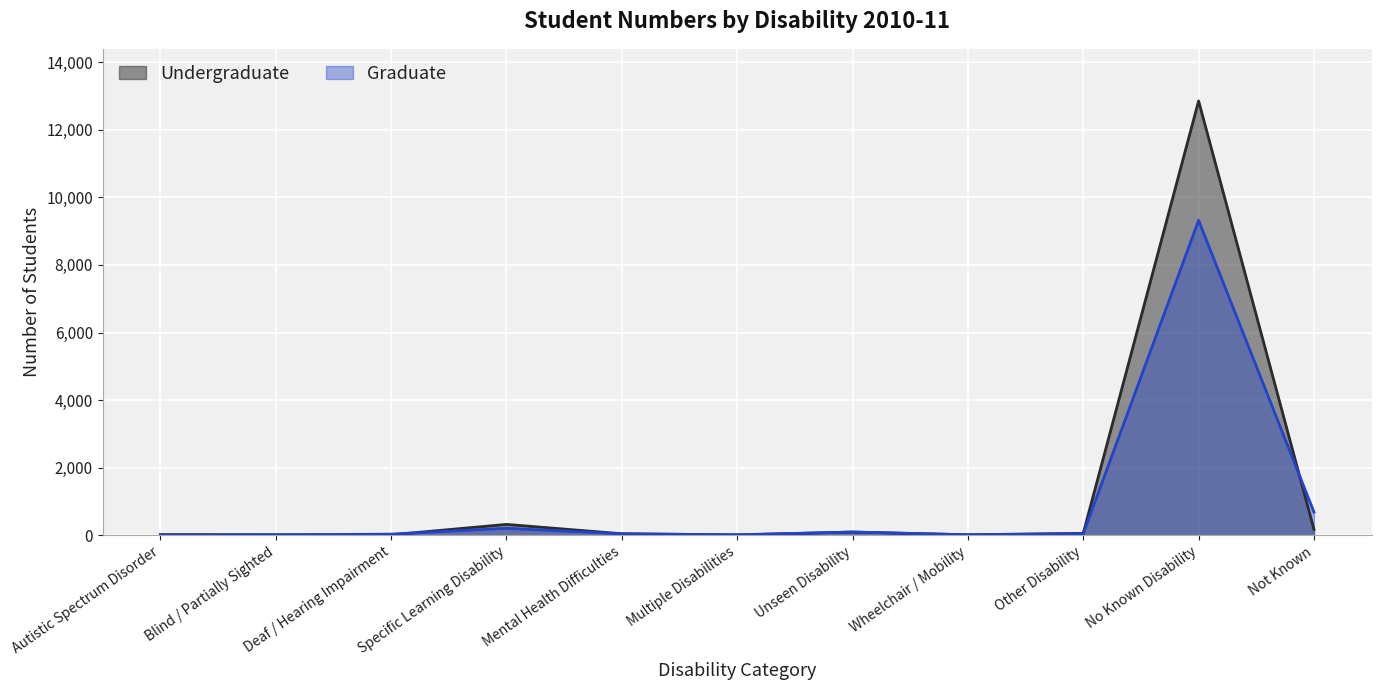

How many distinct data groups are displayed?

2